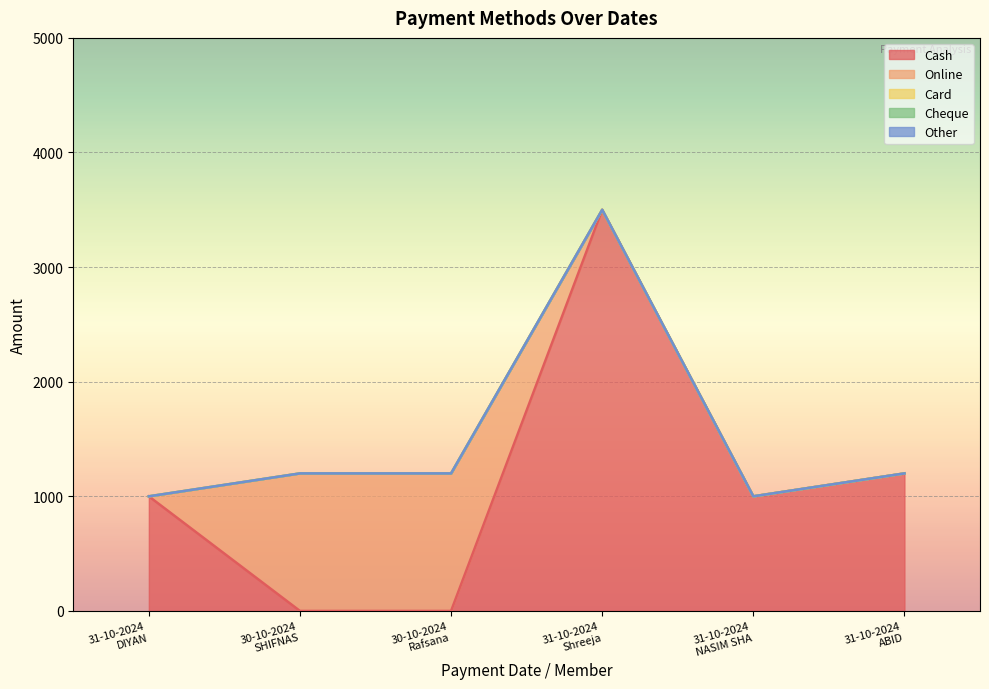

Where is Online nearest to the value 600?

31-10-2024
DIYAN